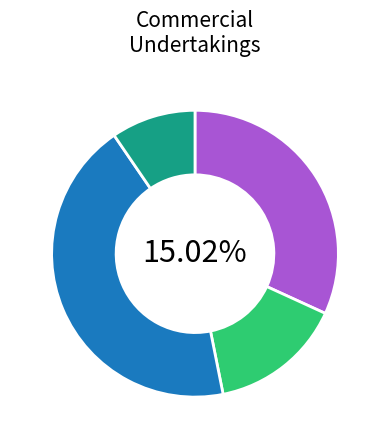

To the nearest percent, what is the difference between the largest and smallest slice percentages?

34%